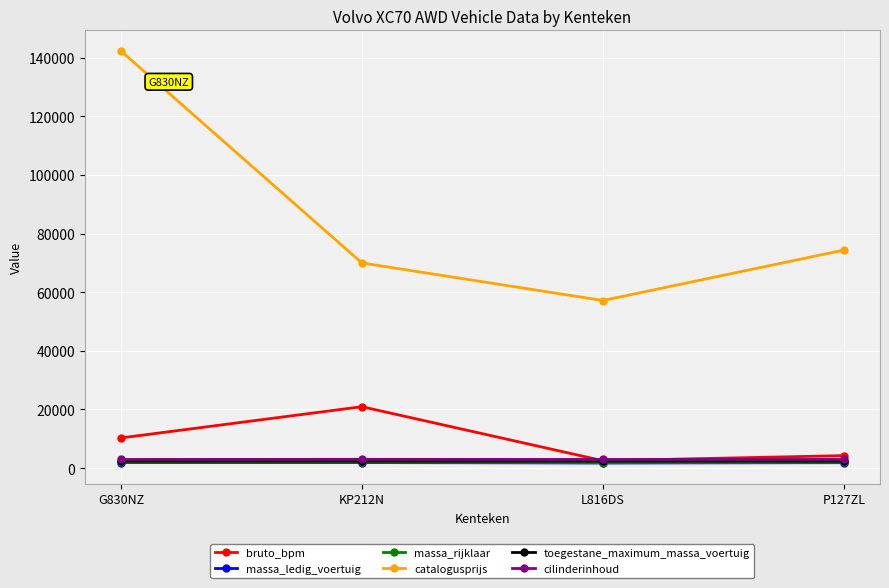

At which label does bruto_bpm reach its peak?

KP212N